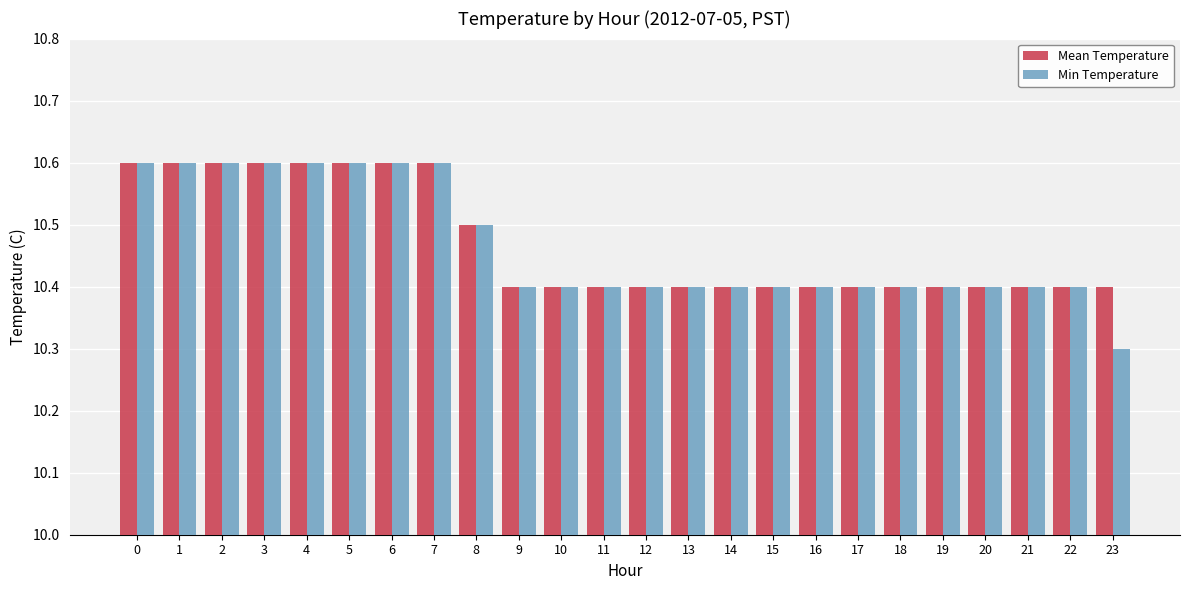

The Min Temperature series shows 10.6 at 0. True or false?

True